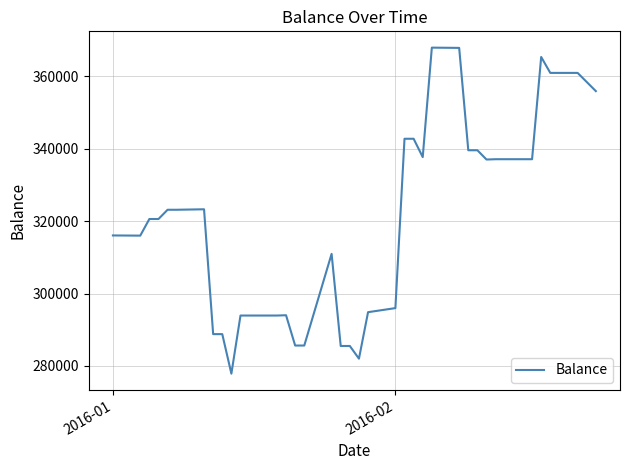

How many lines are shown in the chart?

1